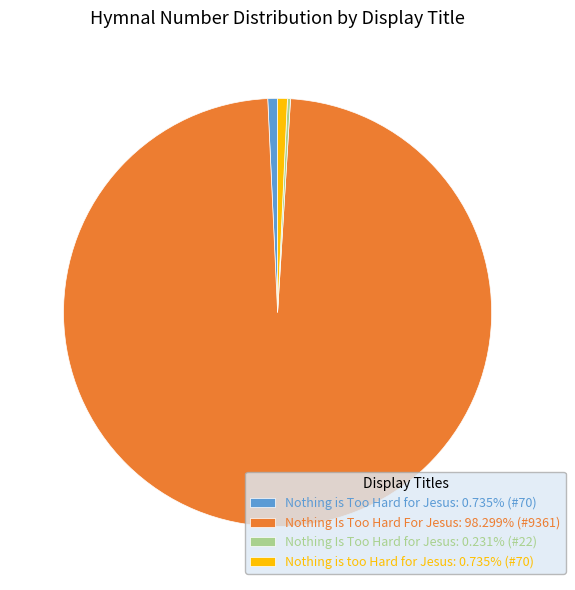

Is there any slice that represents more than half of the pie?

Yes